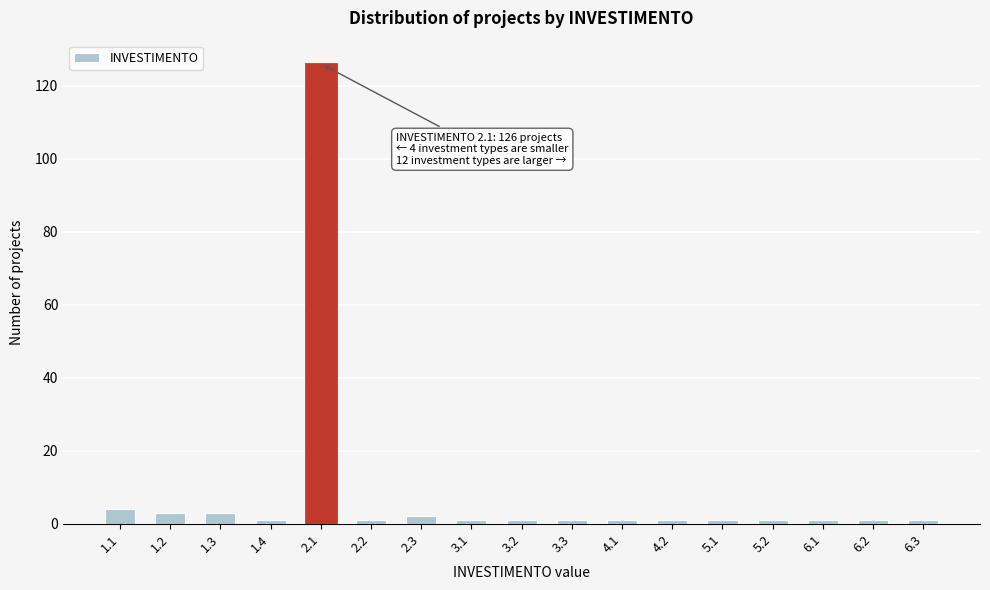

Reading left to right, extract all data points from this chart.

1.1=4	1.2=3	1.3=3	1.4=1	2.1=126	2.2=1	2.3=2	3.1=1	3.2=1	3.3=1	4.1=1	4.2=1	5.1=1	5.2=1	6.1=1	6.2=1	6.3=1